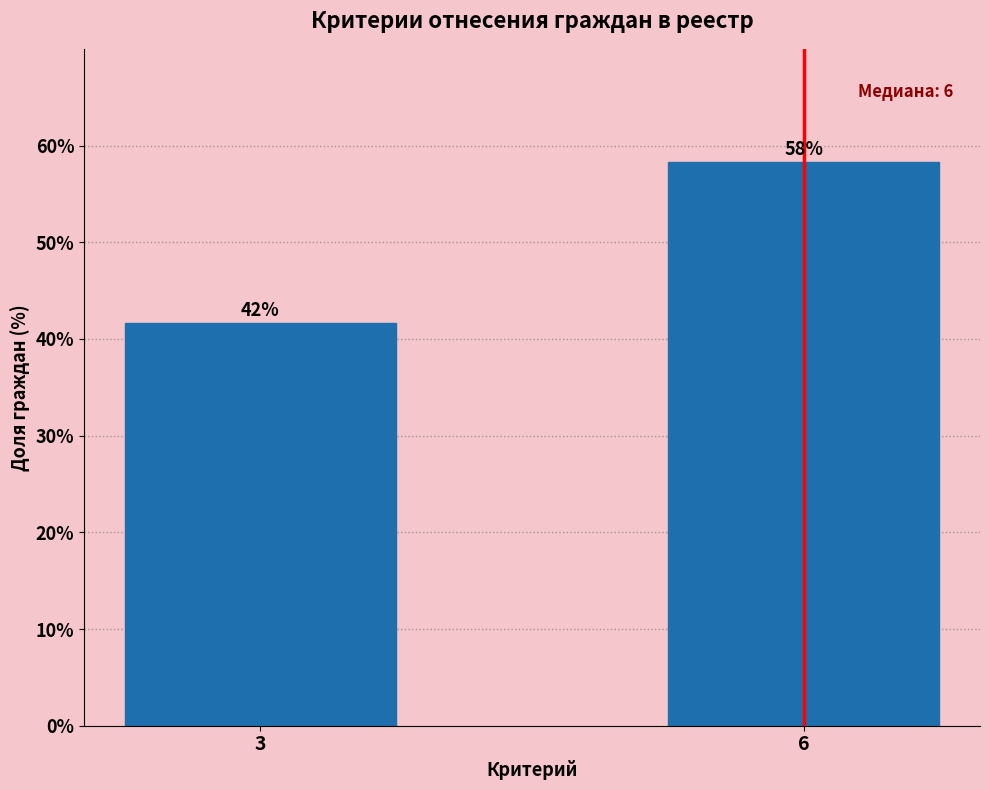

Are the bars horizontal?

No